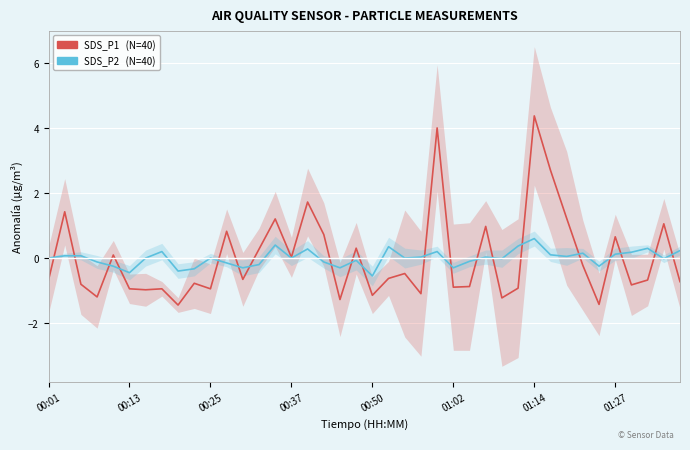

Reading right to left, transcribe all the data shown in this chart.

SDS_P1: -0.7	1.1	-0.7	-0.8	0.7	-1.4	-0.2	1.2	2.7	4.4	-0.9	-1.2	1.0	-0.9	-0.9	4.0	-1.1	-0.5	-0.6	-1.1	0.3	-1.3	0.7	1.7	0.0	1.2	0.3	-0.7	0.8	-0.9	-0.8	-1.4	-0.9	-1.0	-0.9	0.1	-1.2	-0.8	1.4	-0.7
SDS_P2: 0.2	-0.0	0.3	0.2	0.1	-0.2	0.2	0.1	0.1	0.6	0.4	-0.0	0.0	-0.1	-0.3	0.2	0.0	0.0	0.4	-0.5	-0.1	-0.3	-0.1	0.3	0.0	0.4	-0.2	-0.3	-0.1	0.0	-0.3	-0.4	0.2	0.0	-0.4	-0.2	-0.1	0.1	0.1	0.0